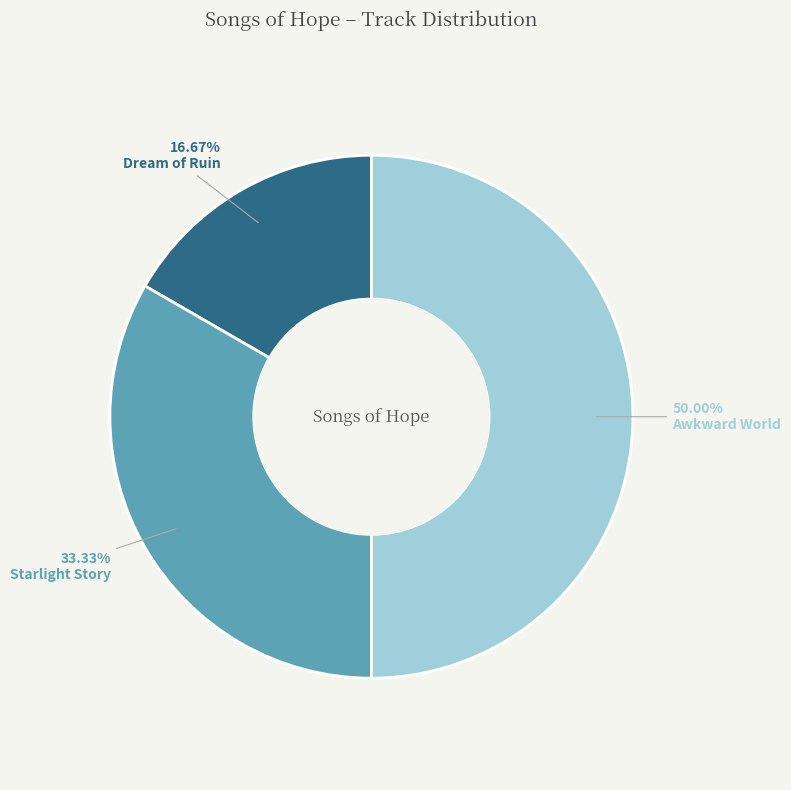

Which slice is the smallest?

Dream of Ruin